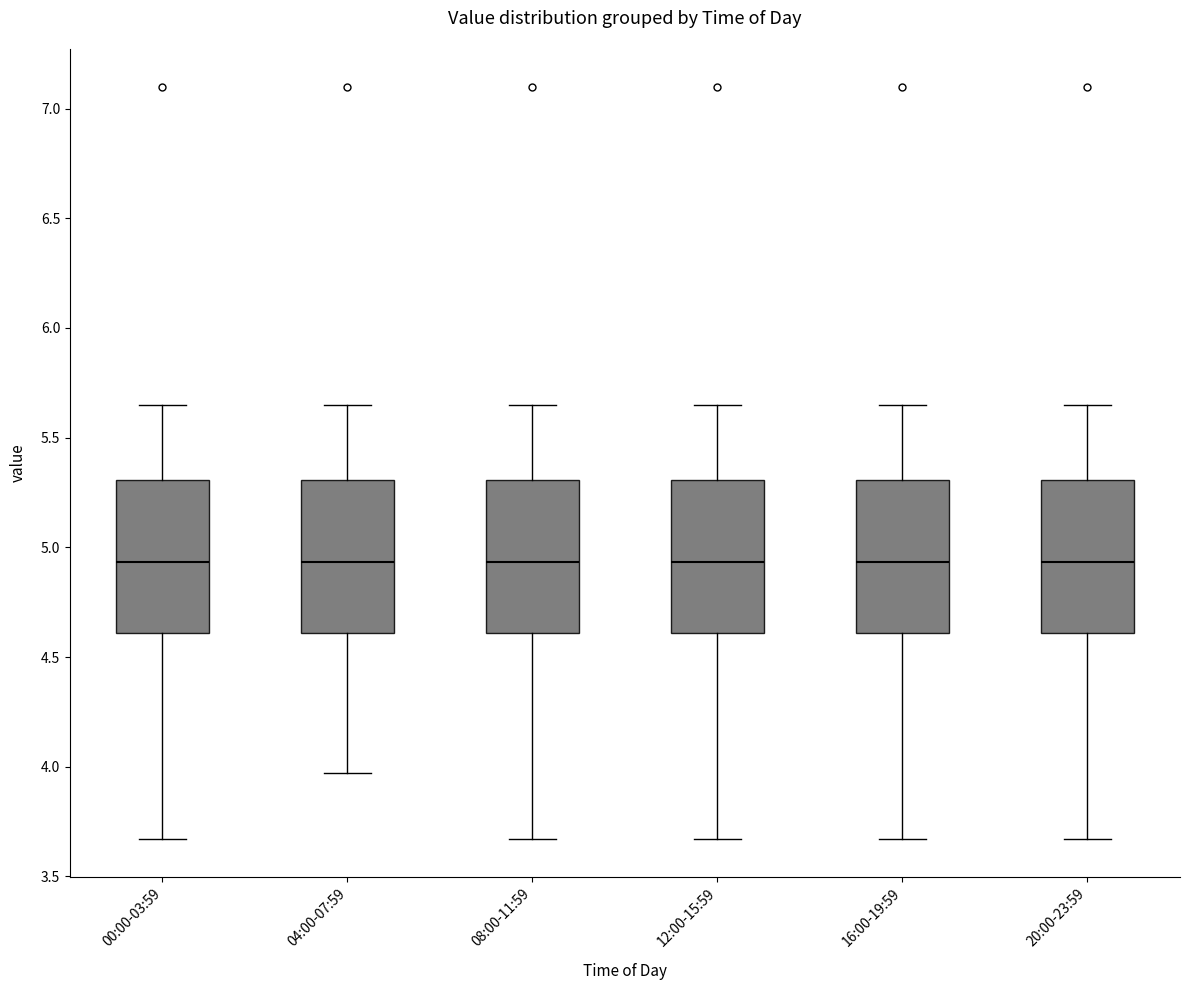

Reading left to right, transcribe this box plot: for each box, give where its median line is, the range the box spans, and where its two whiskers end, as read against the y-axis. The values are not printed on the chart, so give them approximately, as read against the axis.

00:00-03:59: median 4.95, box 4.60 to 5.30, whiskers 3.65 to 5.65
04:00-07:59: median 4.95, box 4.60 to 5.30, whiskers 3.95 to 5.65
08:00-11:59: median 4.95, box 4.60 to 5.30, whiskers 3.65 to 5.65
12:00-15:59: median 4.95, box 4.60 to 5.30, whiskers 3.65 to 5.65
16:00-19:59: median 4.95, box 4.60 to 5.30, whiskers 3.65 to 5.65
20:00-23:59: median 4.95, box 4.60 to 5.30, whiskers 3.65 to 5.65